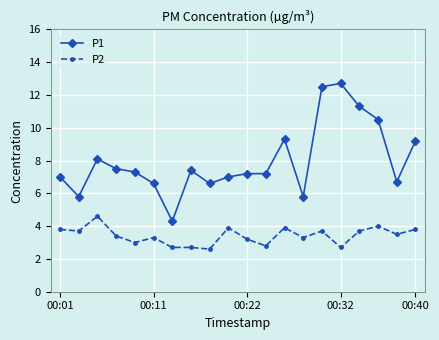

Count the number of data series in this chart.

2